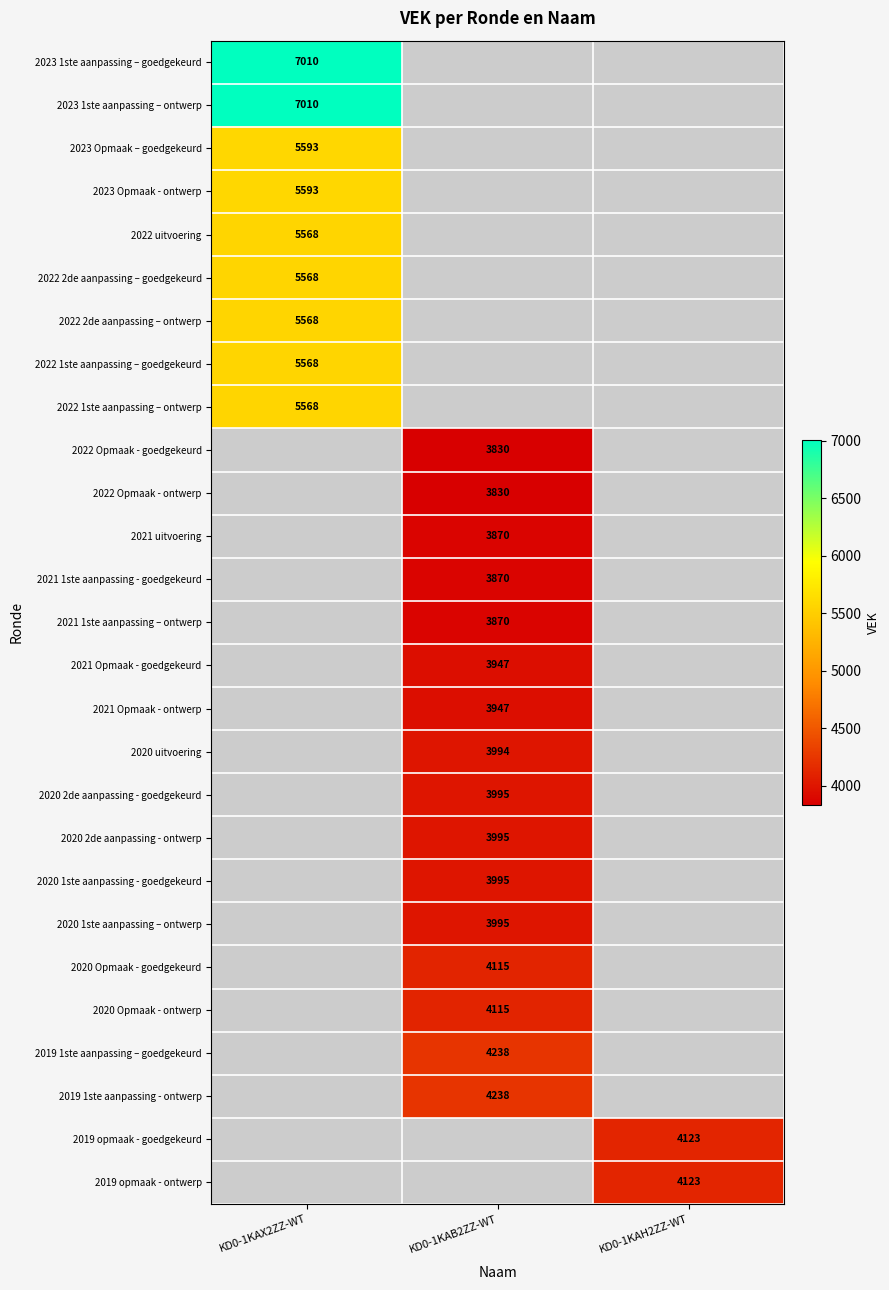

Count the number of categories in the chart.

3